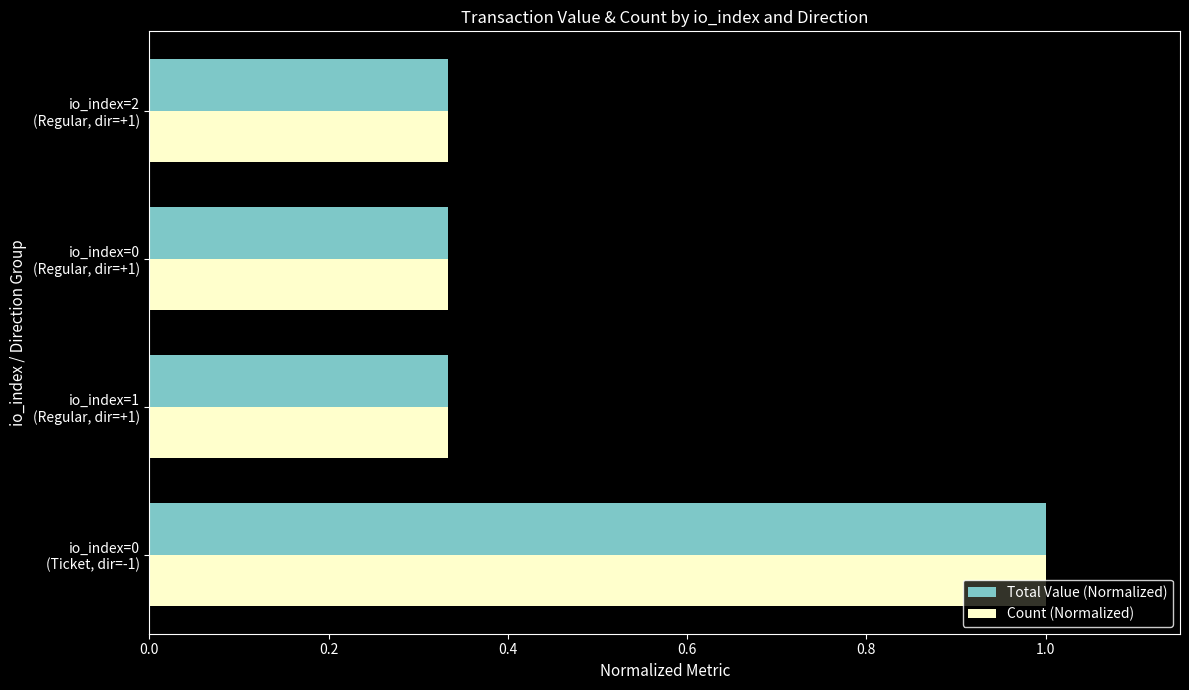

At how many categories does at least one series exceed 0?

4